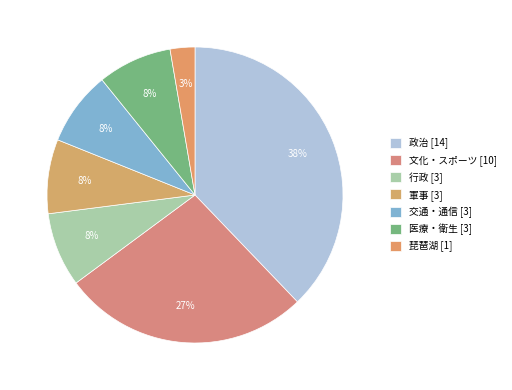

What is the largest slice in the pie chart?

政治